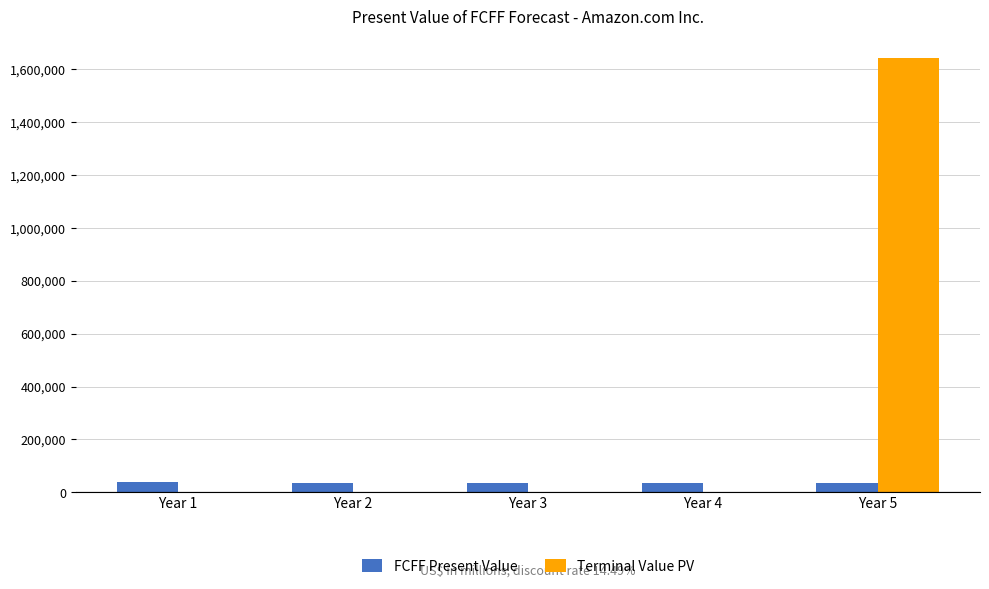

What is the average value of the FCFF Present Value series?

35002